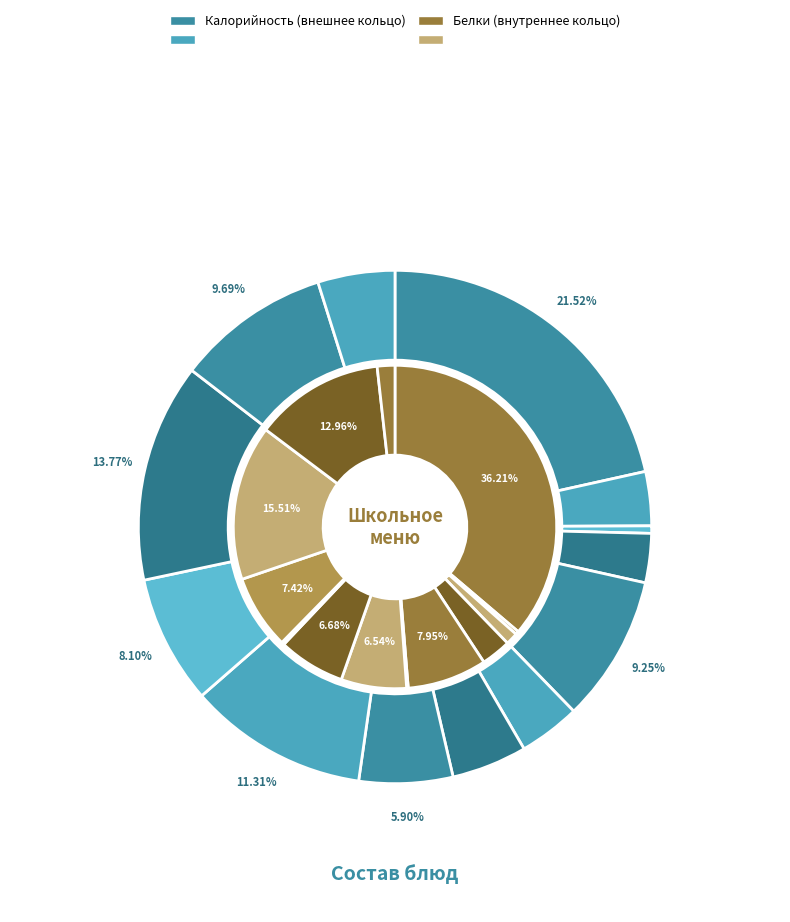

How many segments does this pie chart have?

13